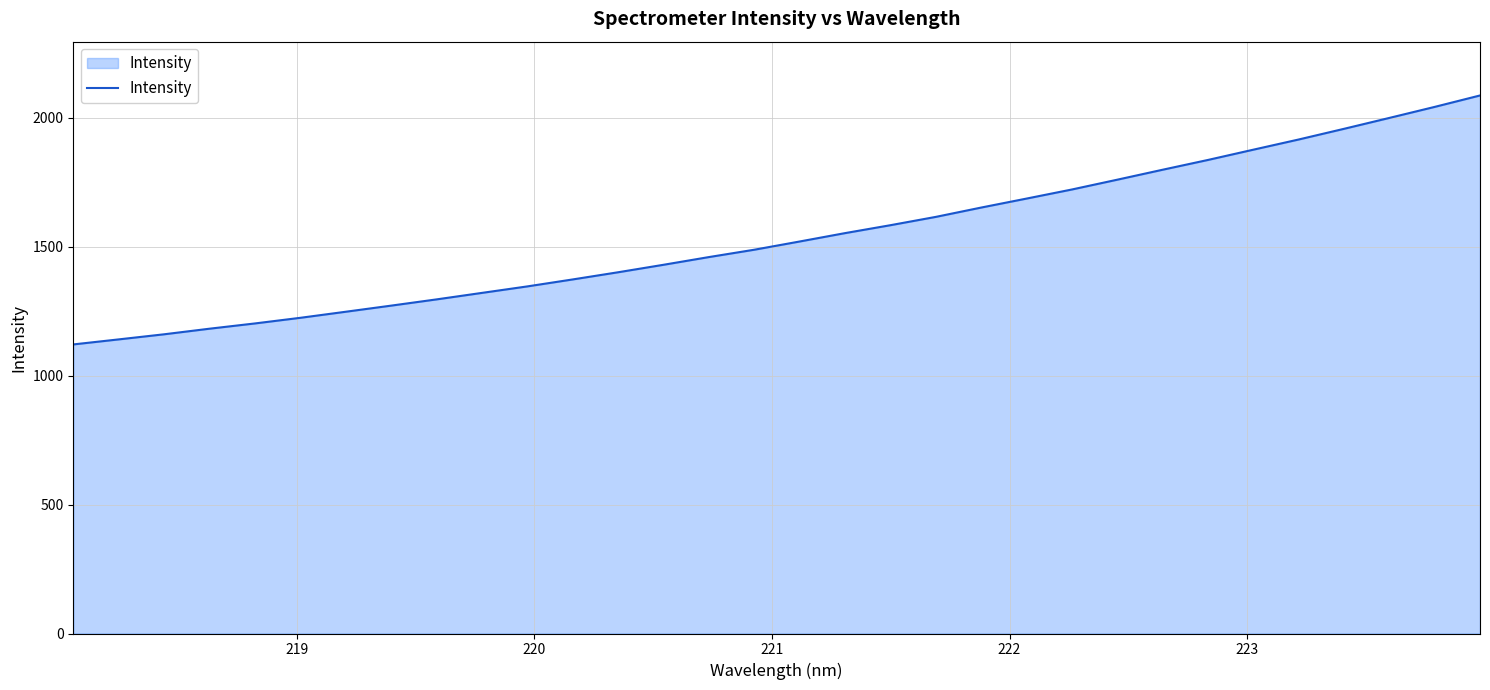

How many lines are shown in the chart?

1